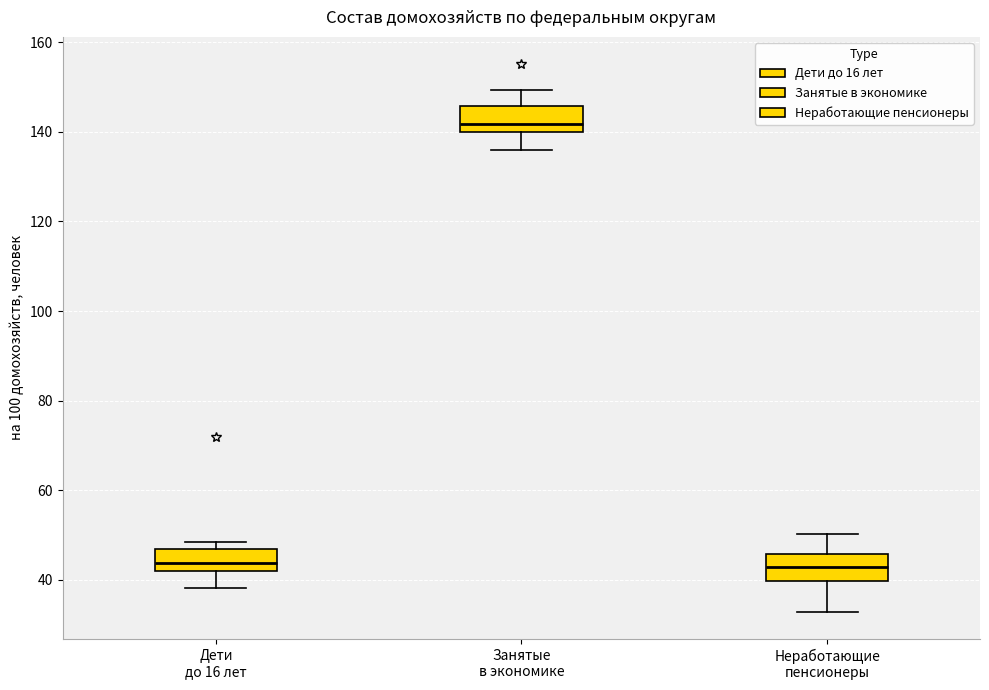

Where does the lower whisker of the box for Занятые в экономике end on the y-axis? The values are not printed on the chart, so give them approximately, as read against the axis.

136